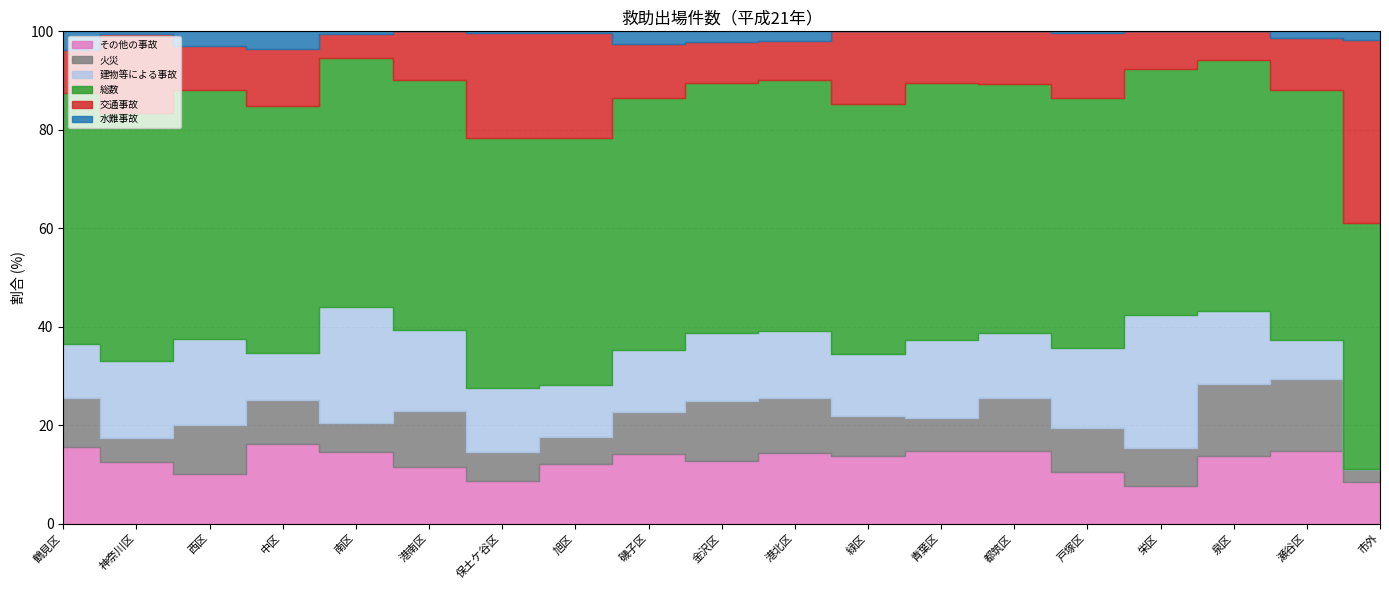

True or false: 火災 and 水難事故 cross at least once.

False